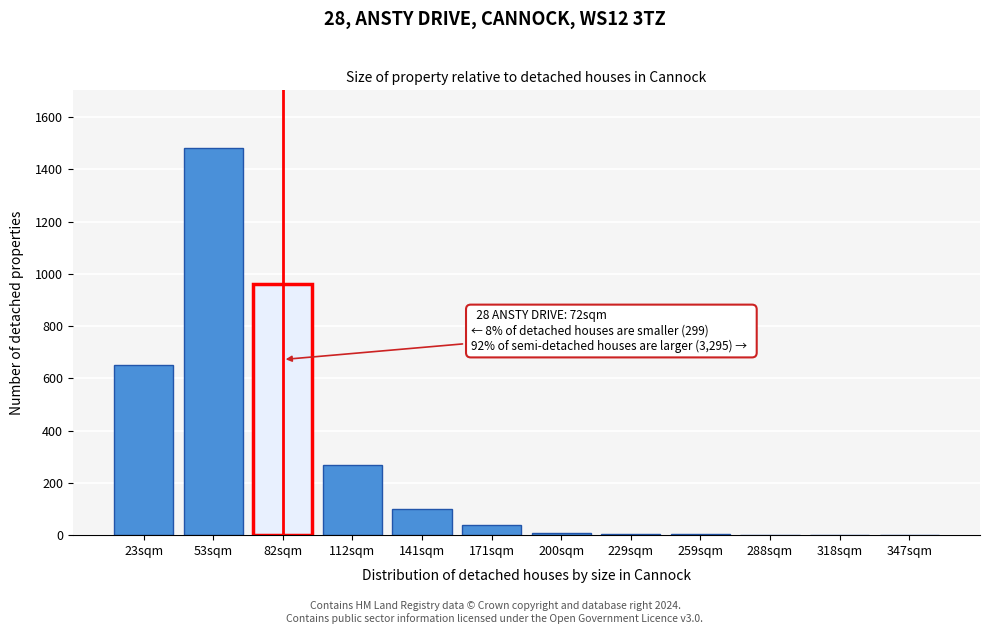

What is the sum of all values?

3522